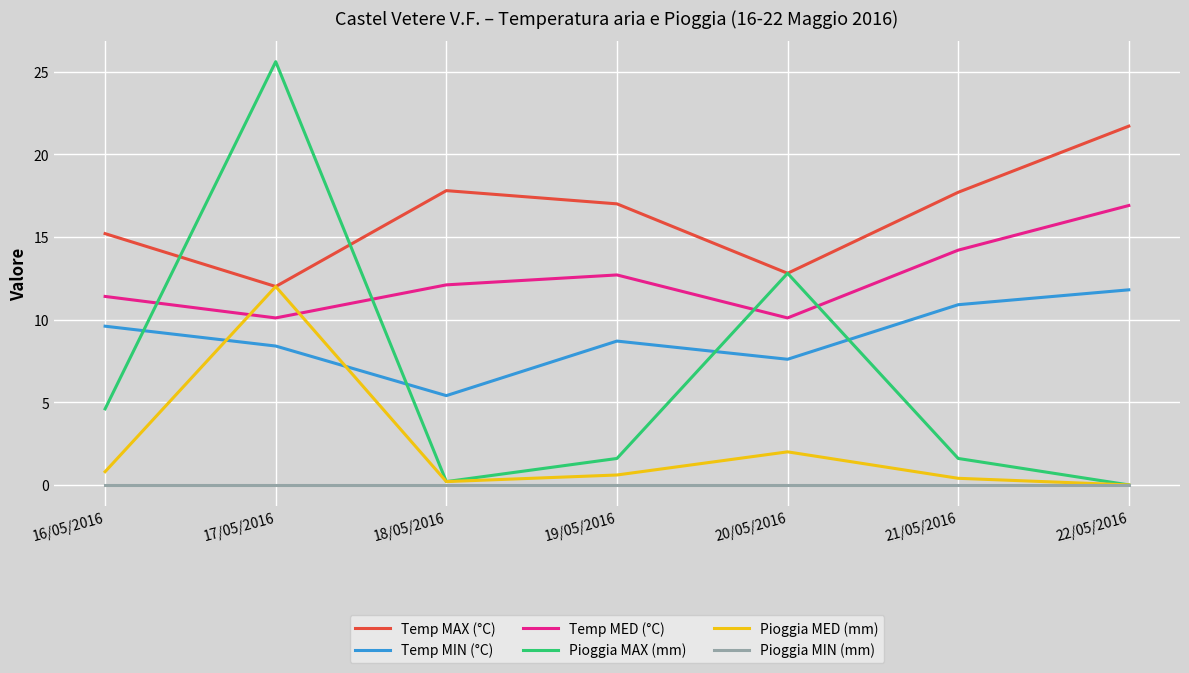

What is the sum of all Pioggia MAX (mm) values?

46.4